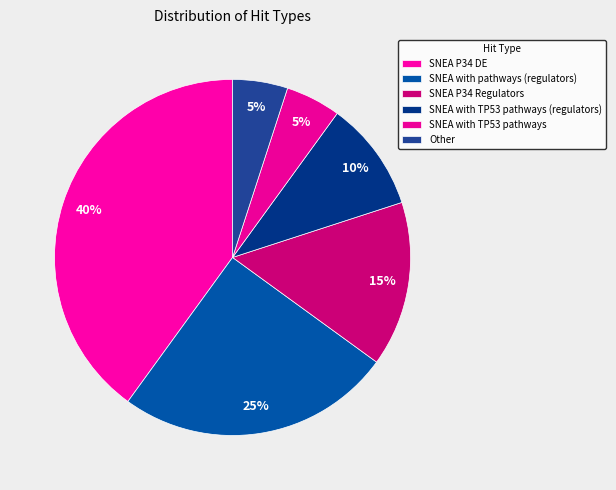

Count the number of slices in the pie.

6